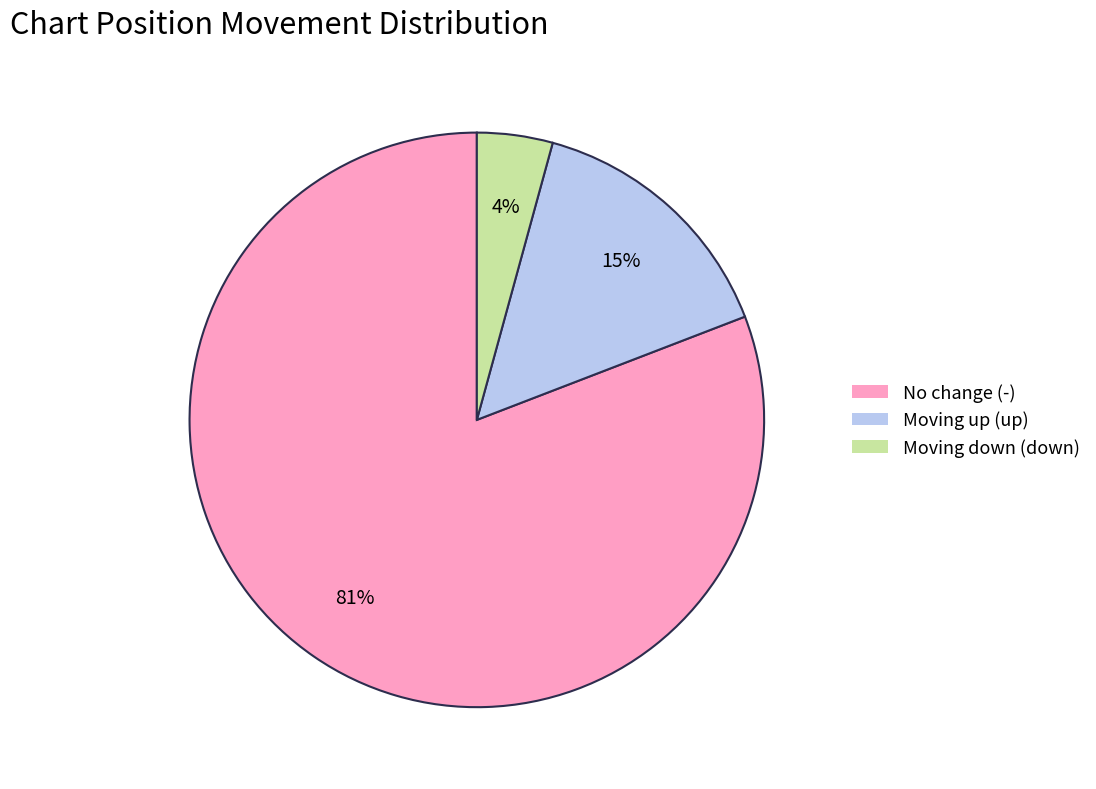

Is there a majority slice in this chart?

Yes